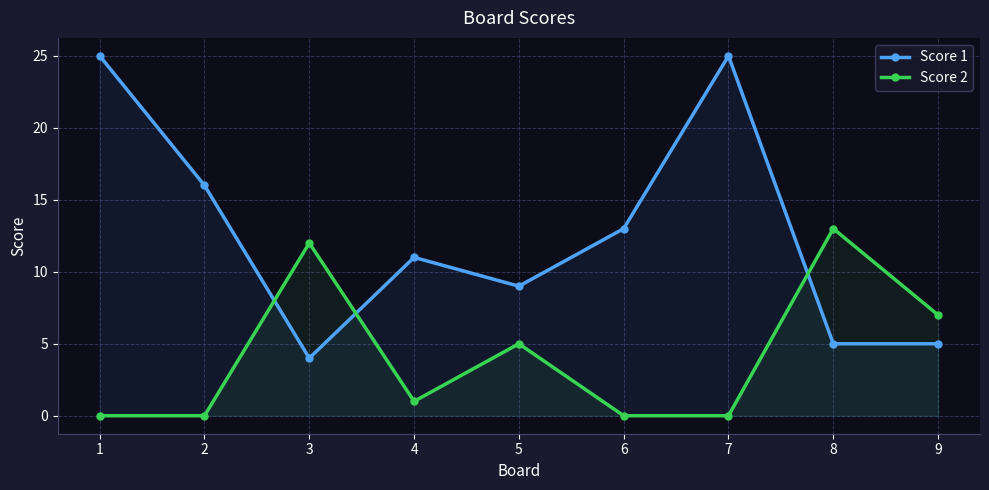

How many categories are shown in the chart?

9